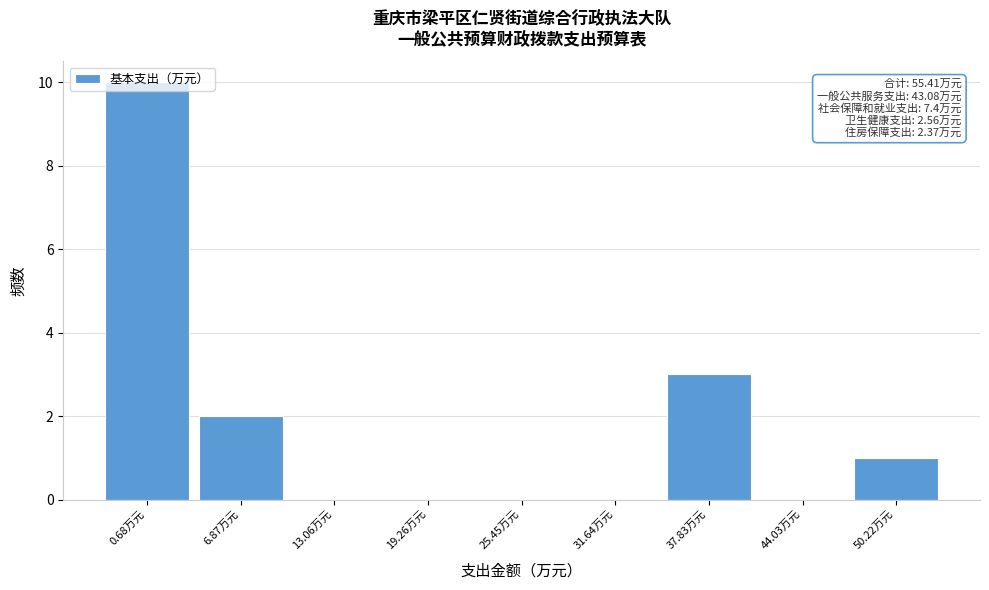

What is the change in value from 0.68万元 to 25.45万元?

-10